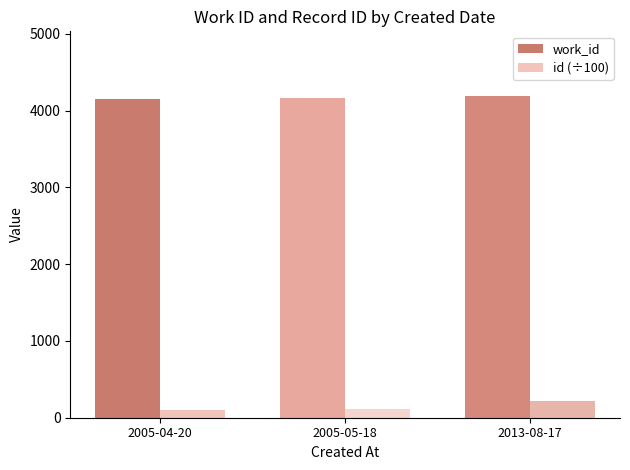

What is the sum of all work_id values?

12513.0